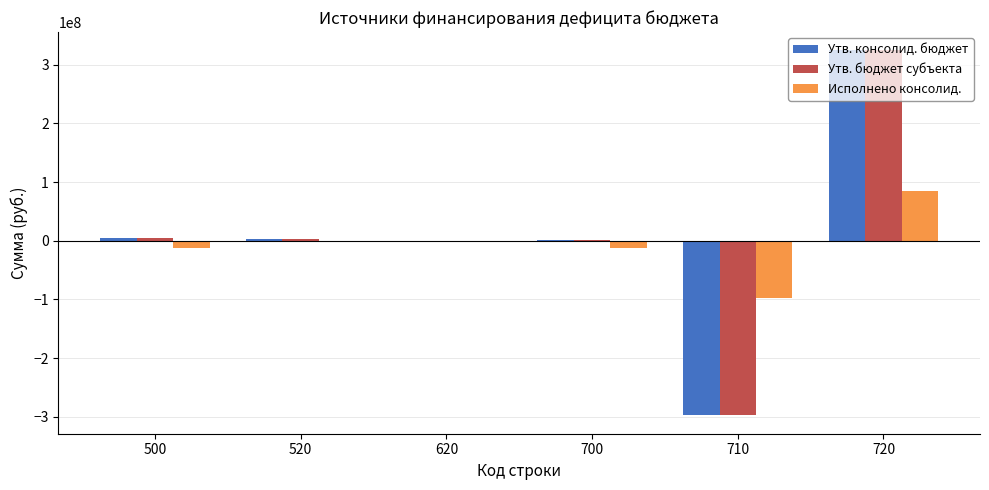

What are all the series names shown in the legend?

Утв. консолид. бюджет, Утв. бюджет субъекта, Исполнено консолид.